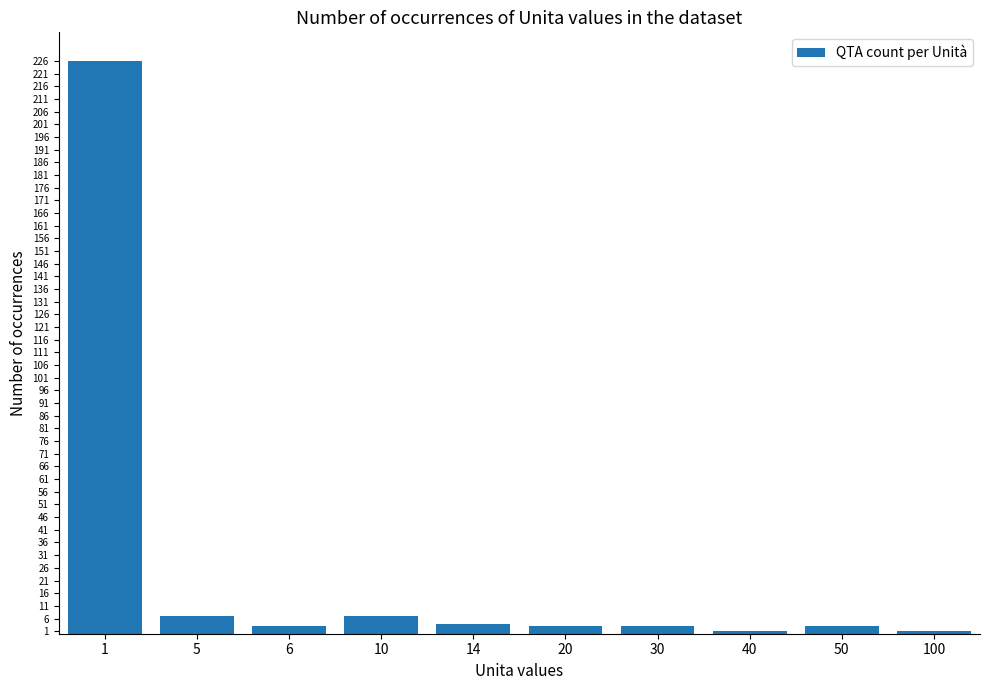

What is the value of the 6th bar from the left?

3